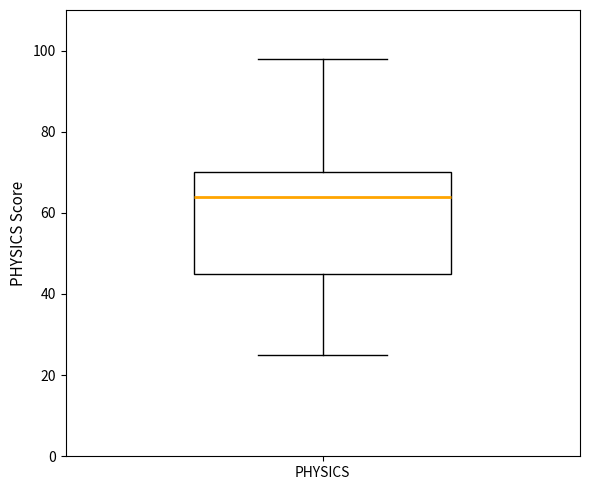

Where is the upper edge of the box for PHYSICS on the y-axis? The values are not printed on the chart, so give them approximately, as read against the axis.

70